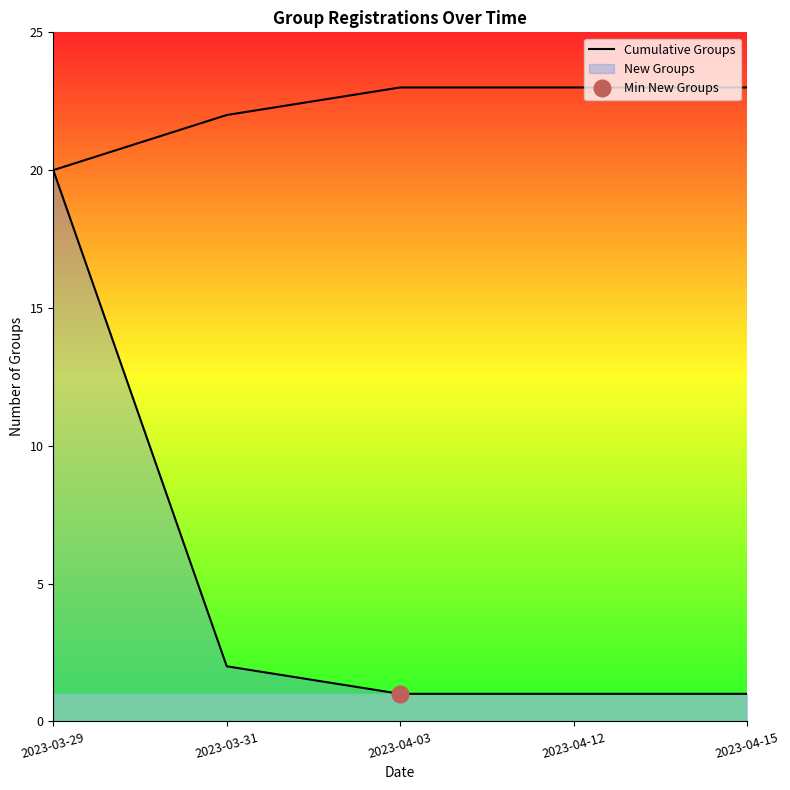

How many categories are shown in the chart?

5